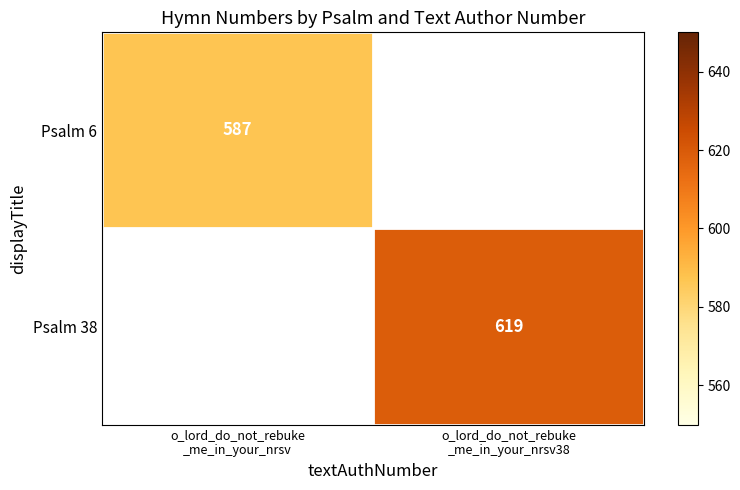

Count the number of data series in this chart.

2